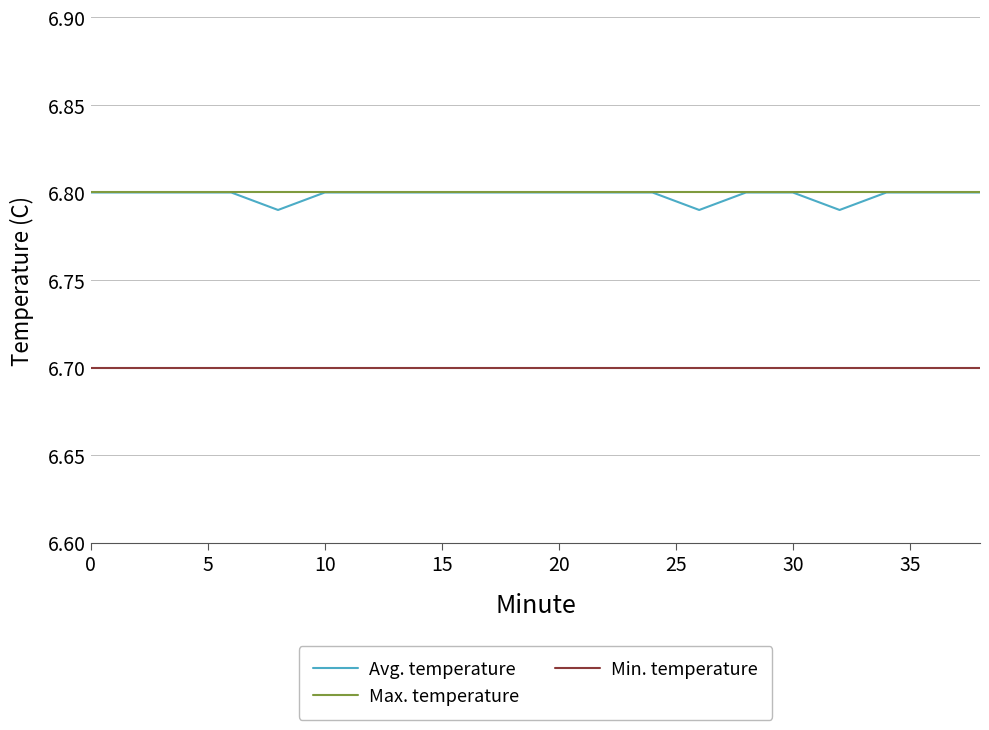

Which series has the widest spread of values?

Avg. temperature